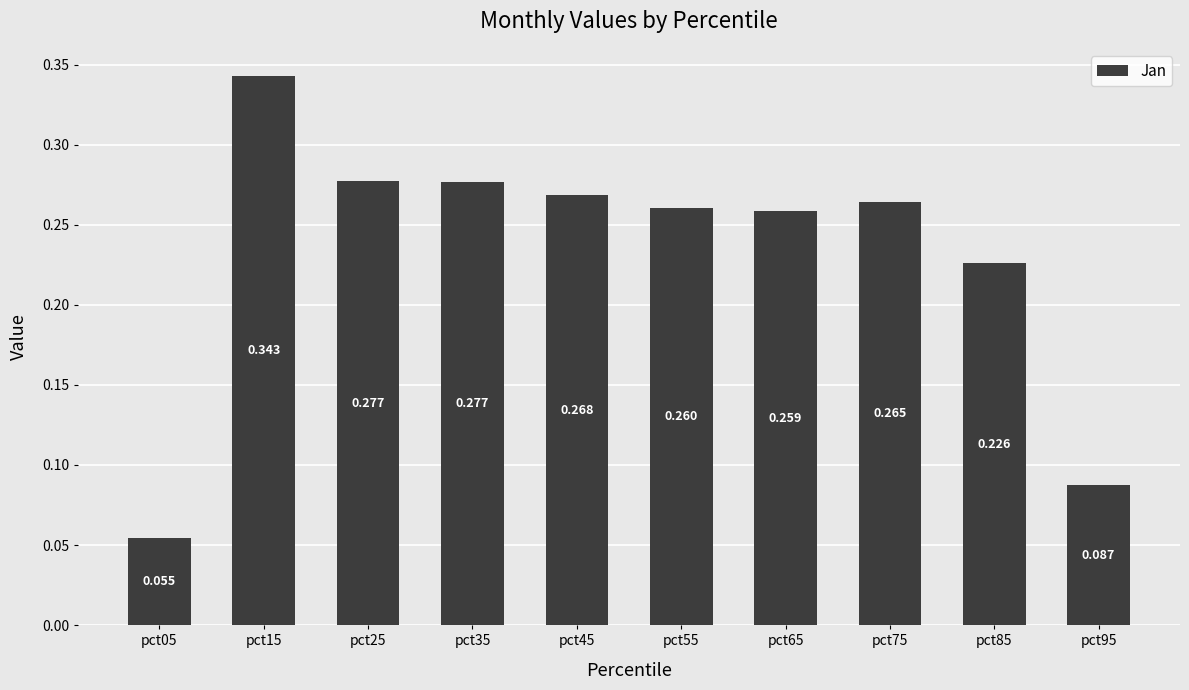

What is the difference between the maximum and second lowest values?

0.3